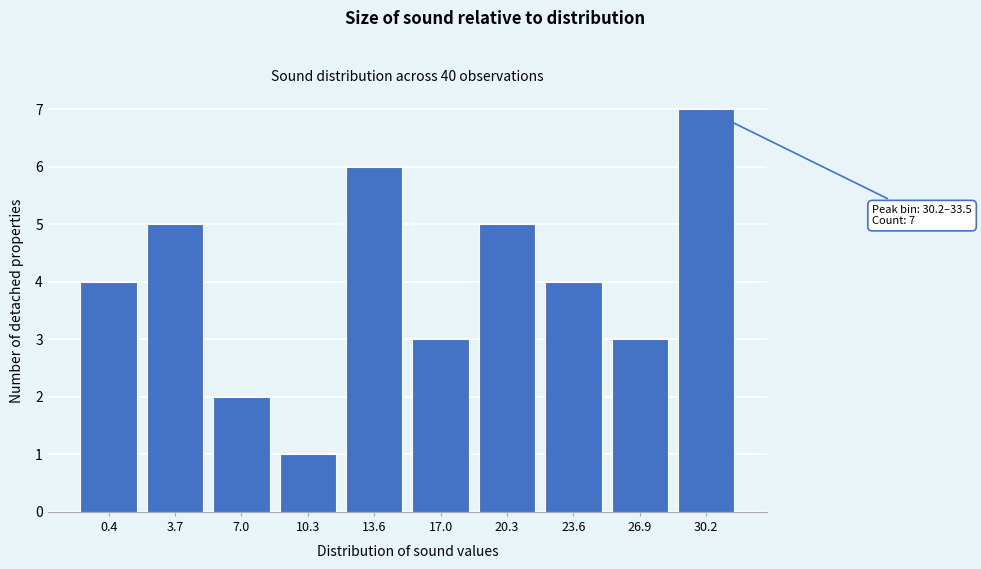

Reading left to right, what are all the values shown in this chart?

0.4=4	3.7=5	7.0=2	10.3=1	13.6=6	17.0=3	20.3=5	23.6=4	26.9=3	30.2=7